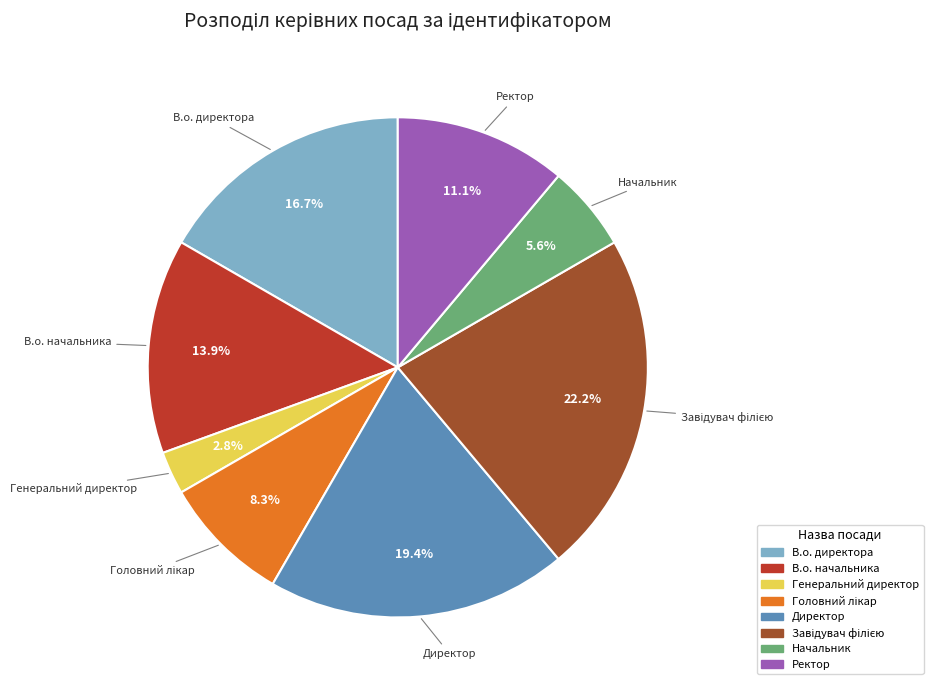

Which category has the smallest portion of the pie?

Генеральний директор